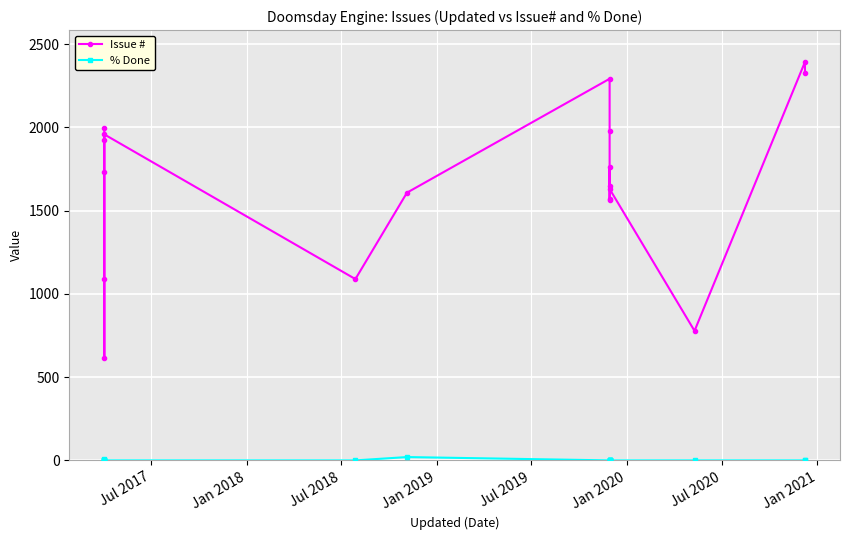

How many lines are shown in the chart?

2